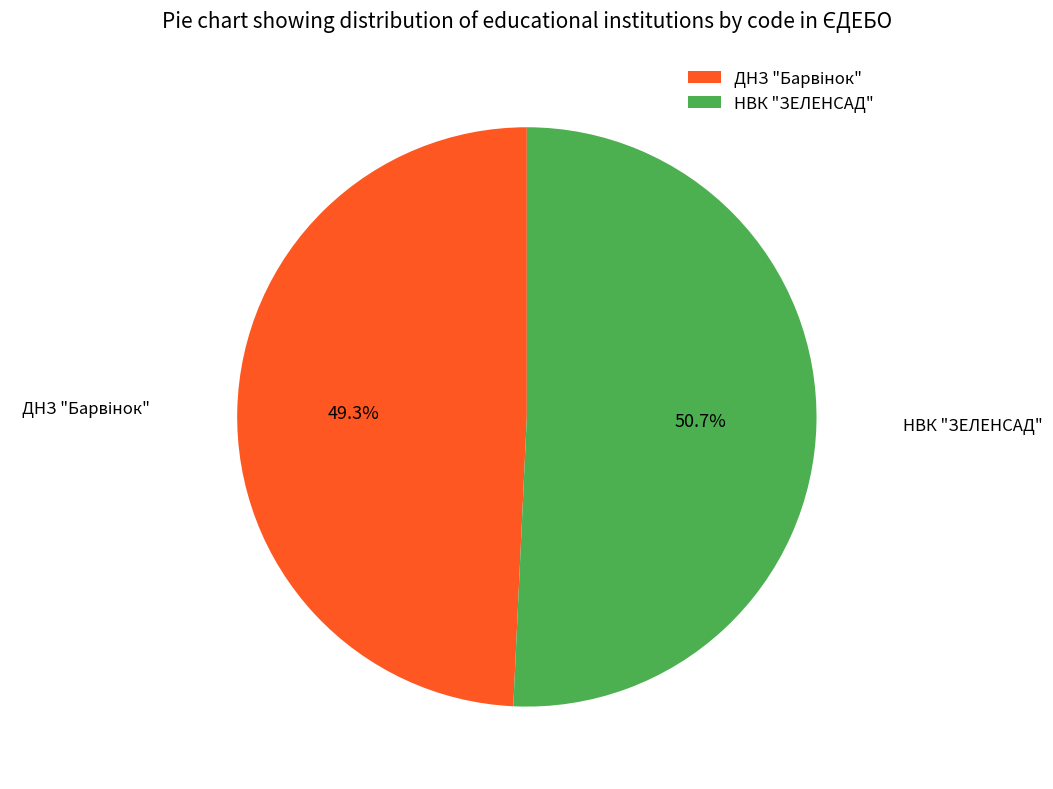

To the nearest percent, what is the difference between the largest and smallest slice percentages?

1%